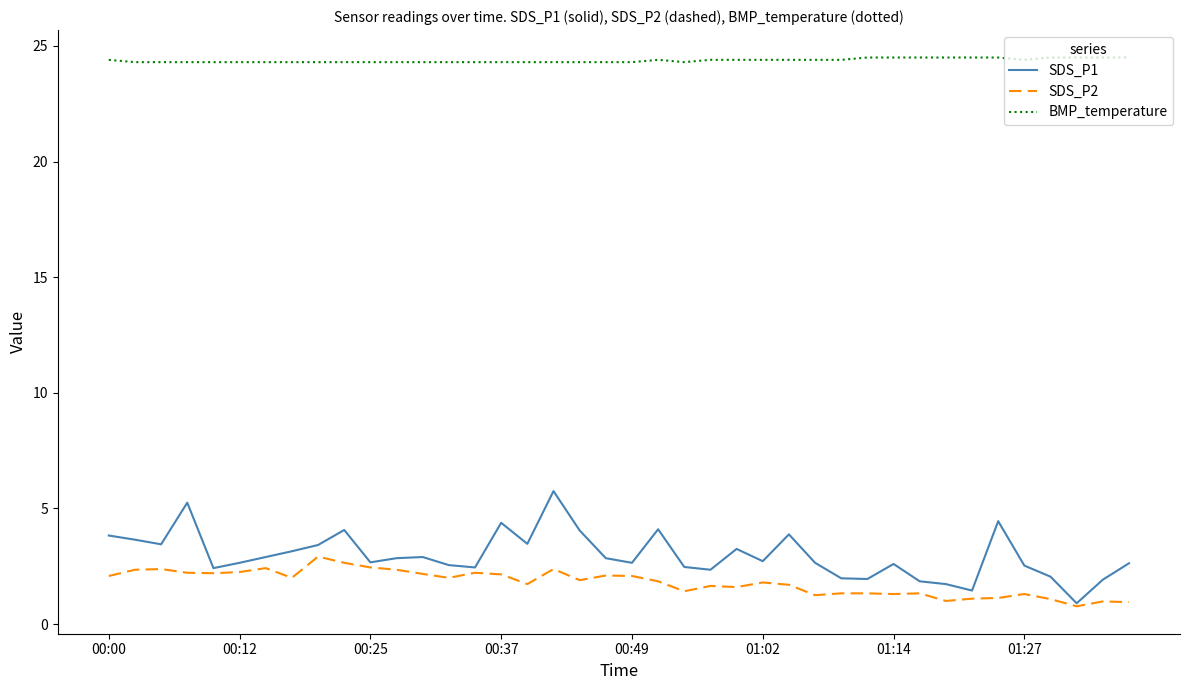

List the series in order of their peak value, highest first.

BMP_temperature, SDS_P1, SDS_P2